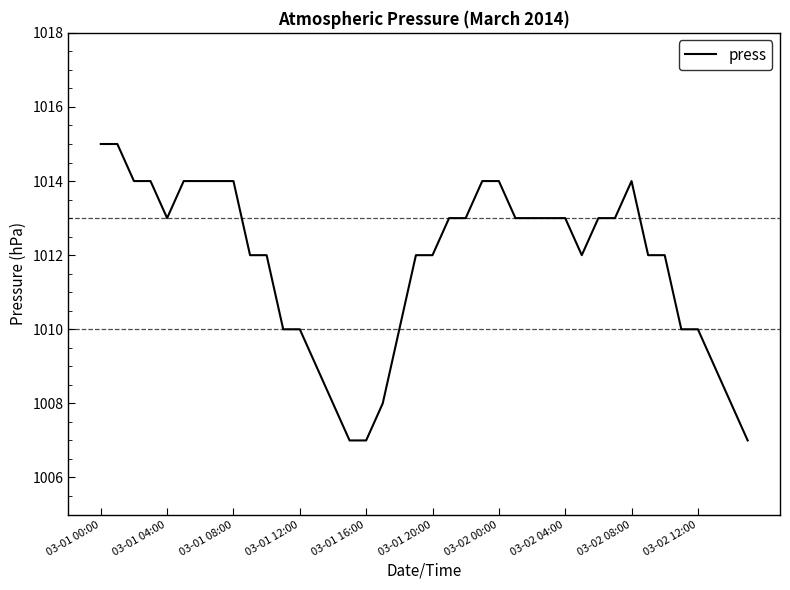

What is the difference between the maximum and minimum values?

8